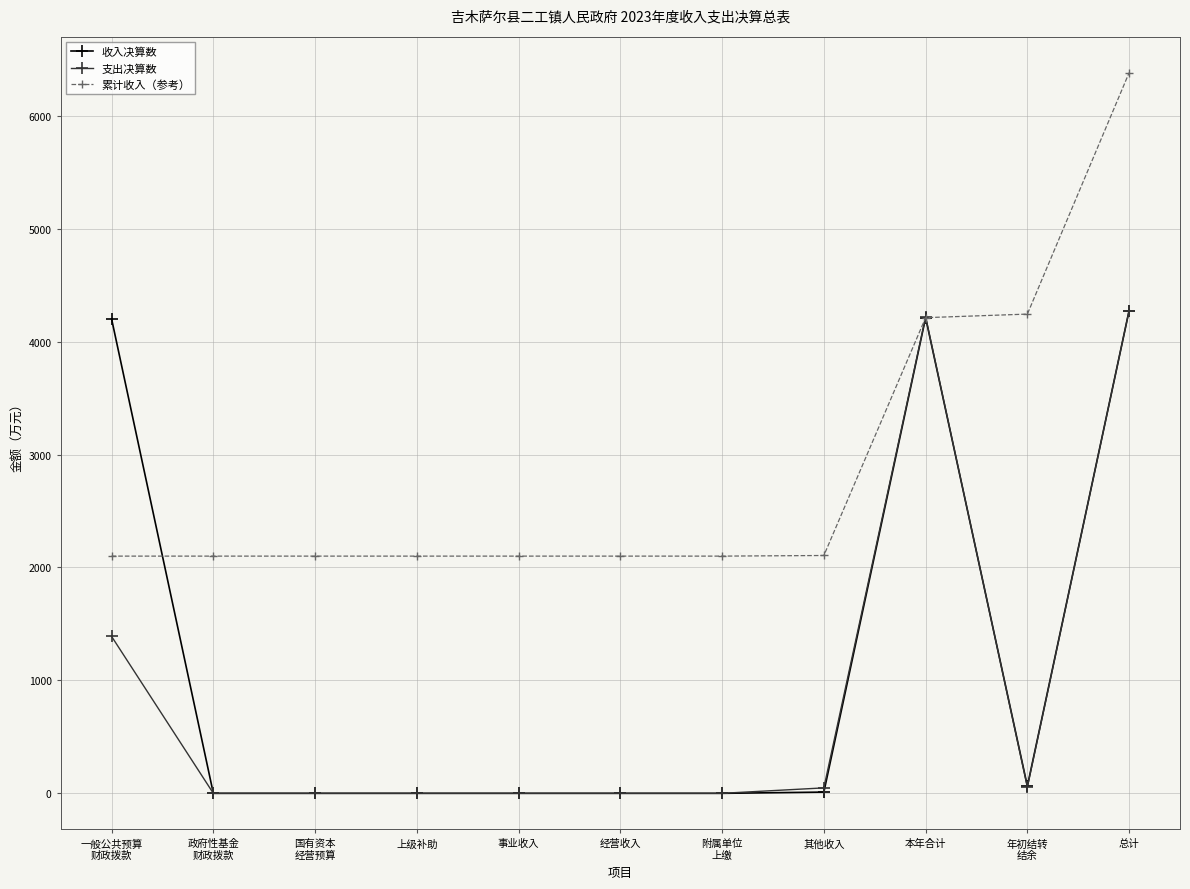

What is the label of the 9th point from the left?

本年合计